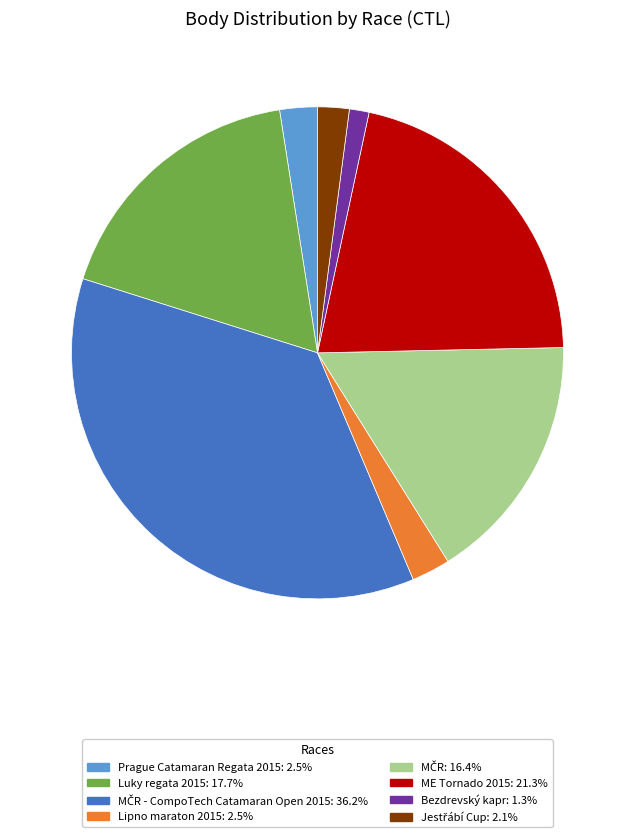

How many segments does this pie chart have?

8